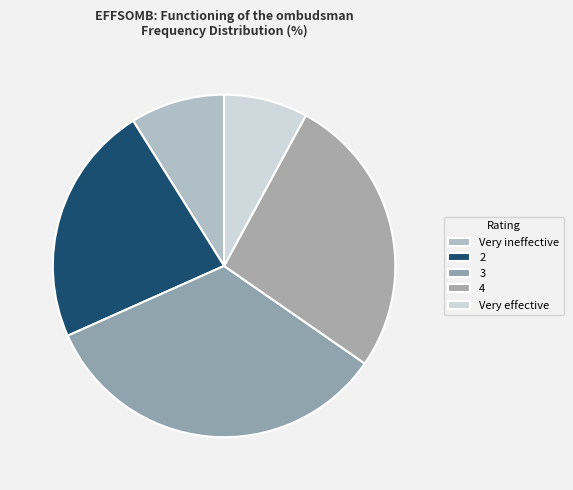

To the nearest percent, what portion does Very ineffective represent?

9%